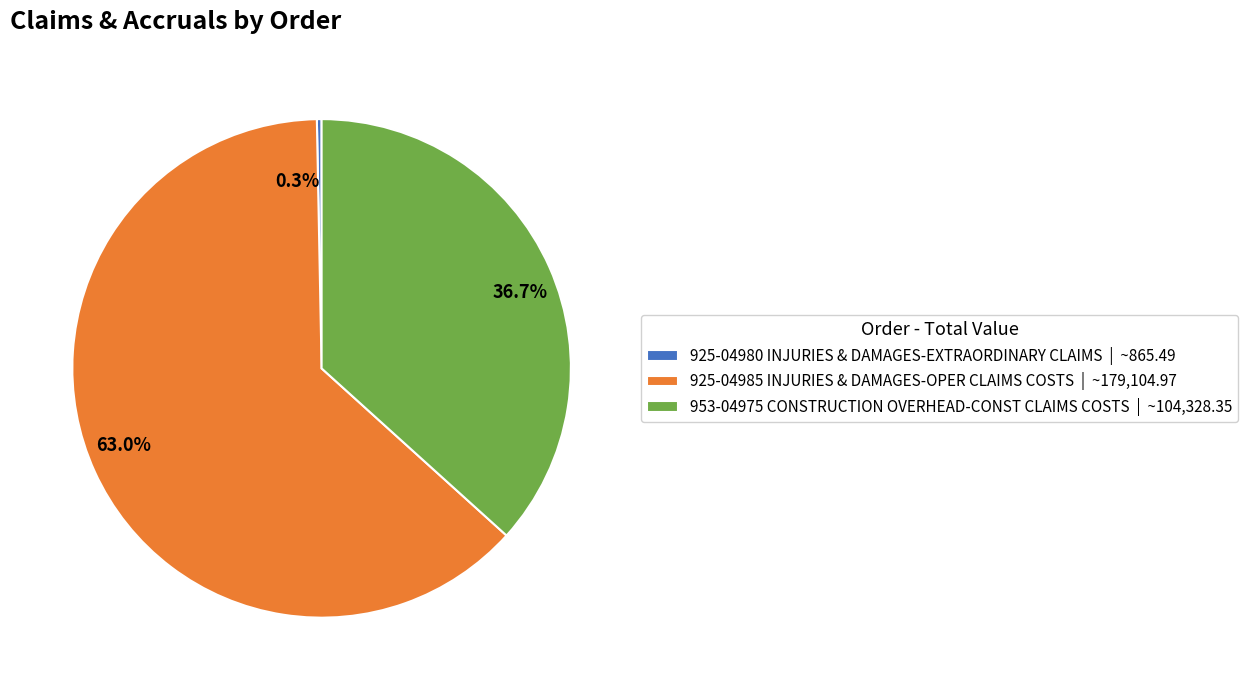

True or false: 925-04985 INJURIES & DAMAGES-OPER CLAIMS COSTS accounts for 63% of the total.

True